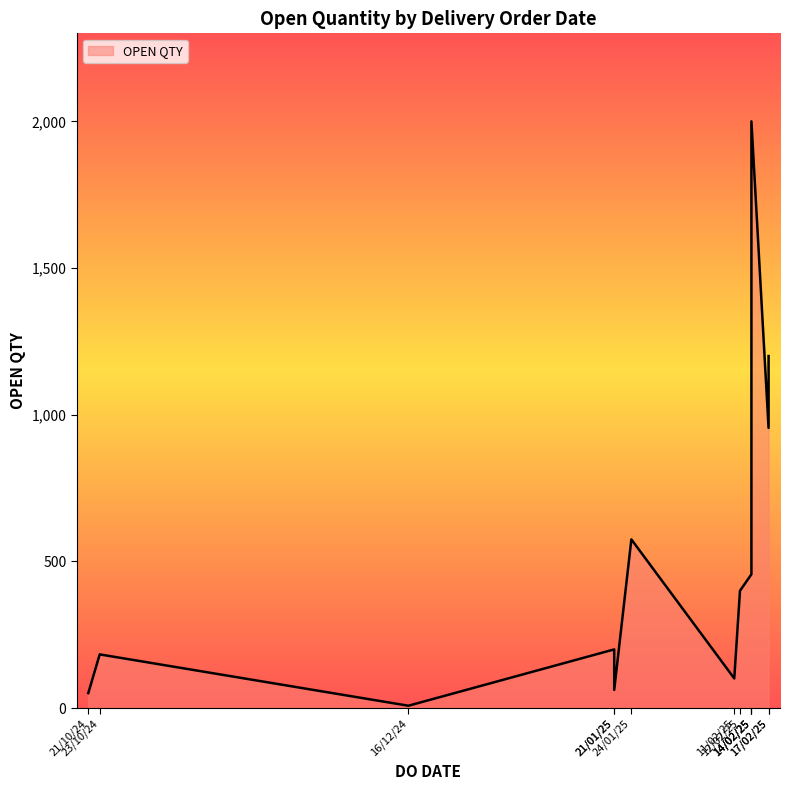

How many interior local peaks (higher than both neighbors) does the data have?

4